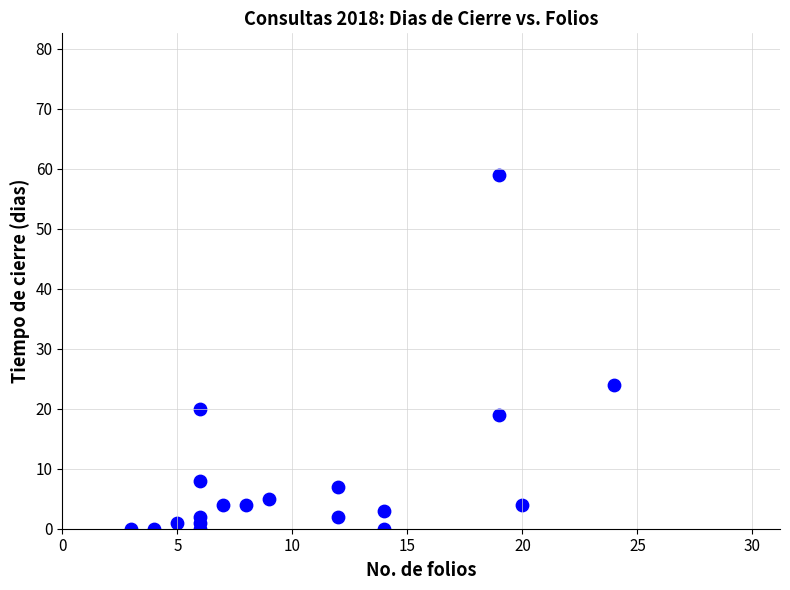

What Y value in the scatter plot is closest to 29?

24